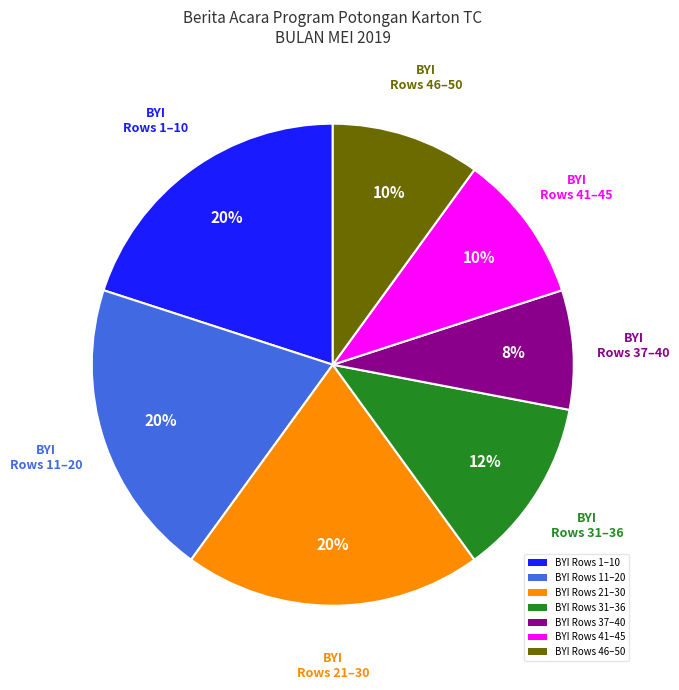

Is there any slice that represents more than half of the pie?

No